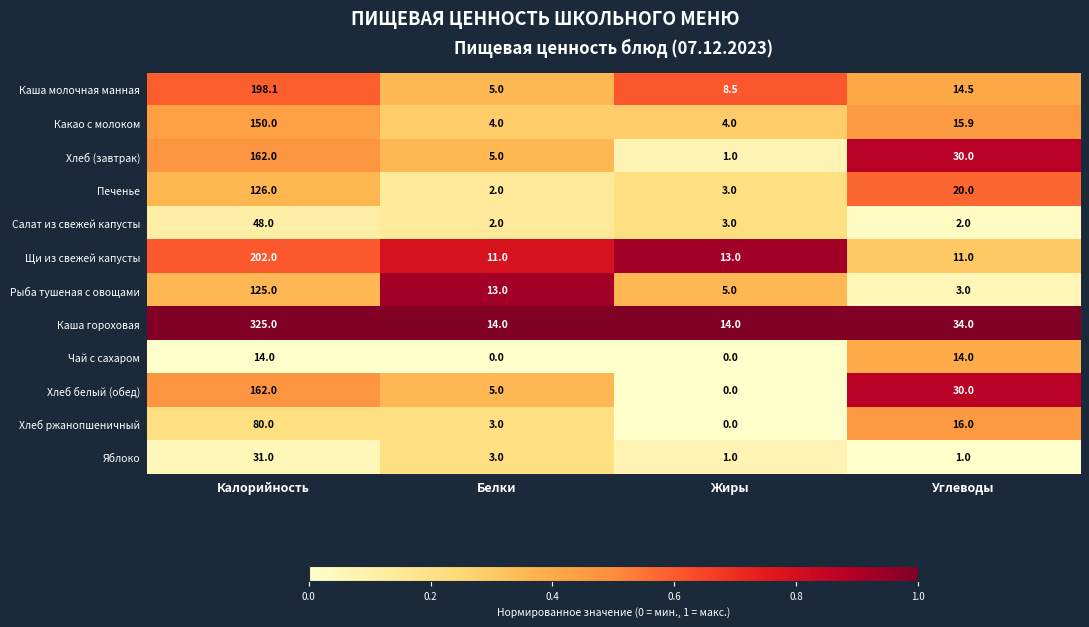

Which series changed the most between Калорийность and Углеводы?

Каша гороховая